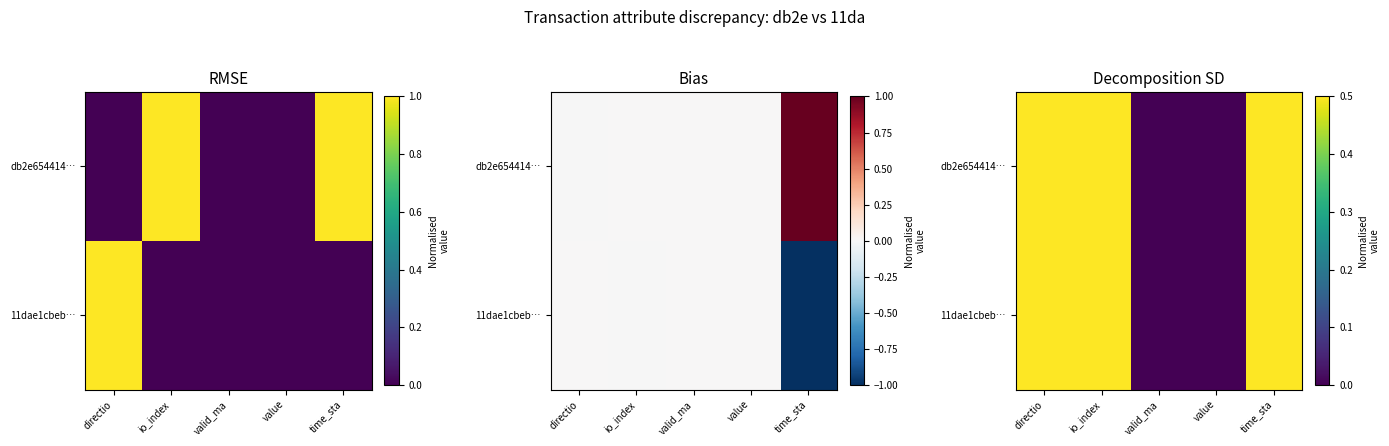

True or false: db2e654414… has a value of 0.5 at time_sta.

True